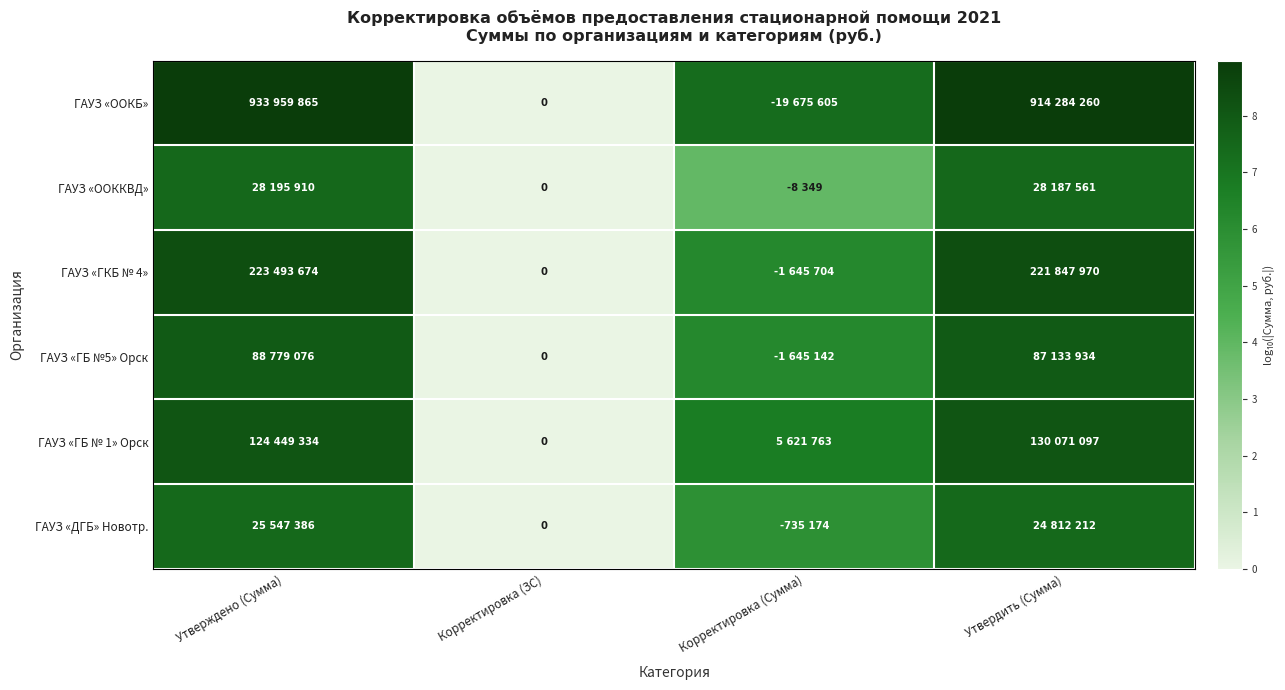

At which category is the sum across all series the highest?

Утверждено (Сумма)